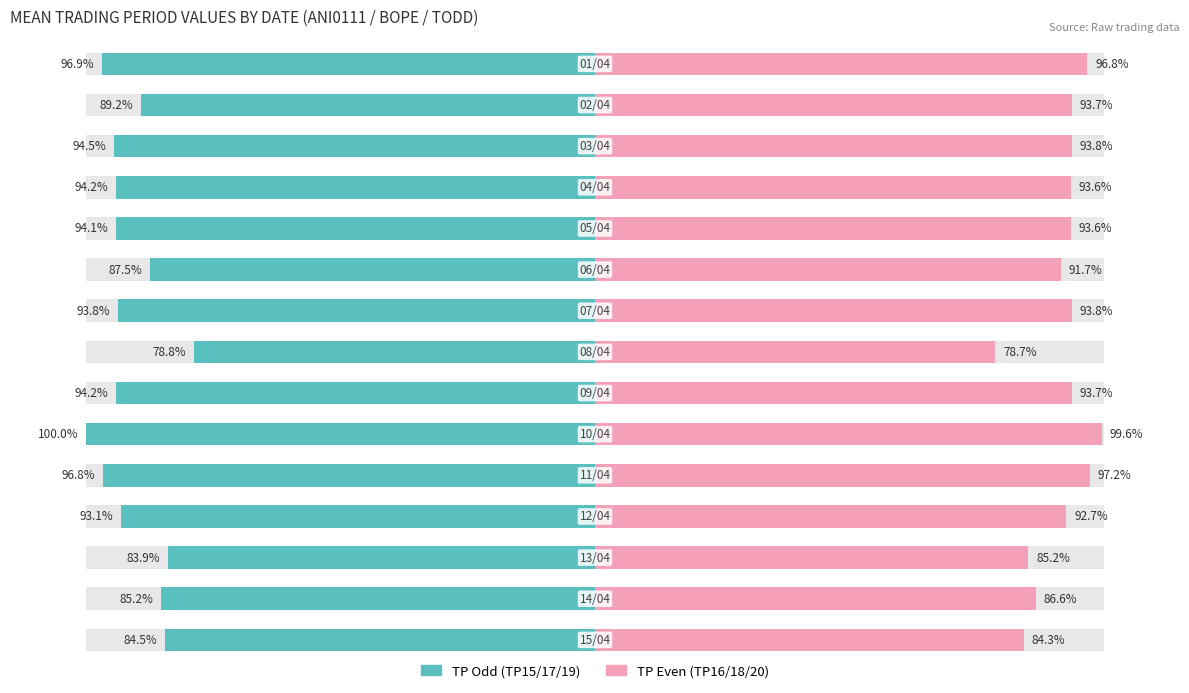

Reading left to right, what are all the values shown in this chart?

TP Odd (TP15/17/19): -96.9	-89.2	-94.5	-94.2	-94.1	-87.5	-93.8	-78.8	-94.2	-100.0	-96.8	-93.1	-83.9	-85.2	-84.5
TP Even (TP16/18/20): 96.8	93.7	93.8	93.6	93.6	91.7	93.8	78.7	93.7	99.6	97.2	92.7	85.2	86.6	84.3